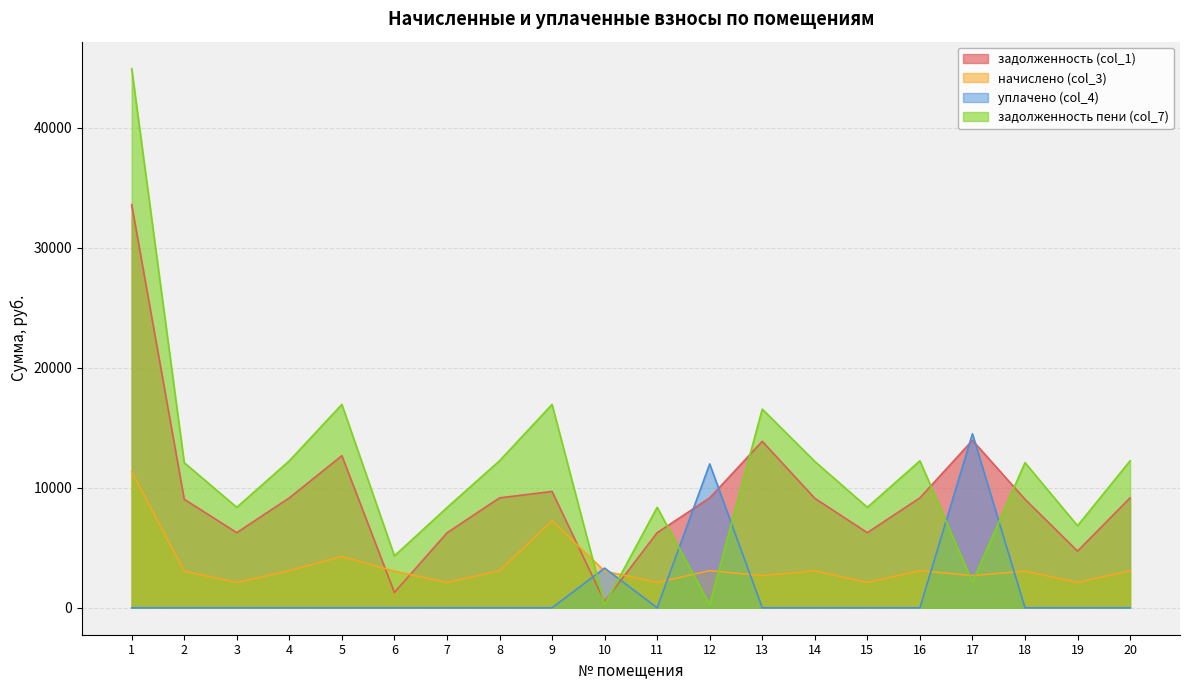

Reading left to right, transcribe all the data shown in this chart.

задолженность (col_1): 1=33600.0	2=9043.2	3=6259.2	4=9158.4	5=12672.0	6=1271.7	7=6240.0	8=9158.4	9=9696.0	10=508.7	11=6259.2	12=9158.4	13=13875.6	14=9120.0	15=6259.2	16=9158.4	17=13953.6	18=9043.2	19=4723.7	20=9158.4
начислено (col_3): 1=11340.0	2=3052.1	3=2112.5	4=3091.0	5=4276.8	6=3052.1	7=2106.0	8=3091.0	9=7252.8	10=3052.1	11=2112.5	12=3091.0	13=2683.2	14=3078.0	15=2112.5	16=3091.0	17=2683.2	18=3052.1	19=2112.5	20=3091.0
уплачено (col_4): 1=0.0	2=0.0	3=0.0	4=0.0	5=0.0	6=0.0	7=0.0	8=0.0	9=0.0	10=3306.7	11=0.0	12=11991.8	13=0.0	14=0.0	15=0.0	16=0.0	17=14500.0	18=0.0	19=0.0	20=0.0
задолженность пени (col_7): 1=44940.0	2=12095.3	3=8371.7	4=12249.4	5=16948.8	6=4323.8	7=8346.0	8=12249.4	9=16948.8	10=254.0	11=8371.7	12=257.6	13=16558.8	14=12198.0	15=8371.7	16=12249.4	17=2136.8	18=12095.3	19=6836.2	20=12249.4